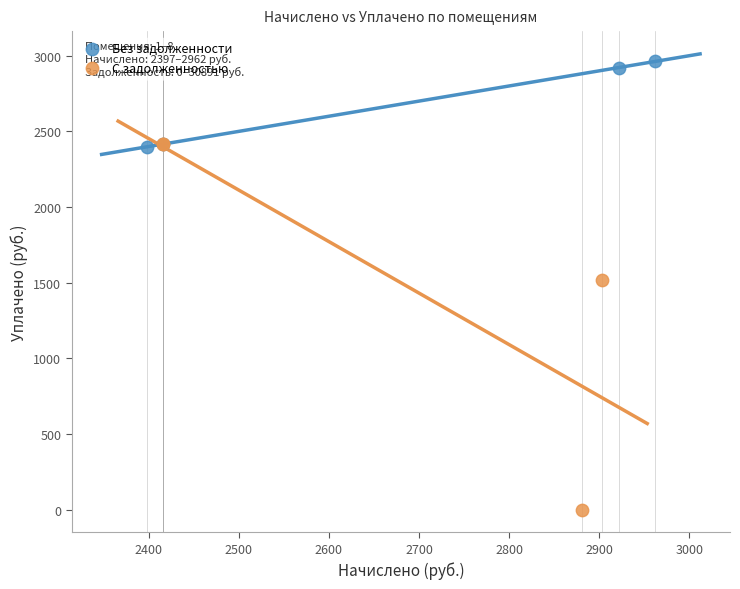

Which series contains the highest Y value?

Без задолженности